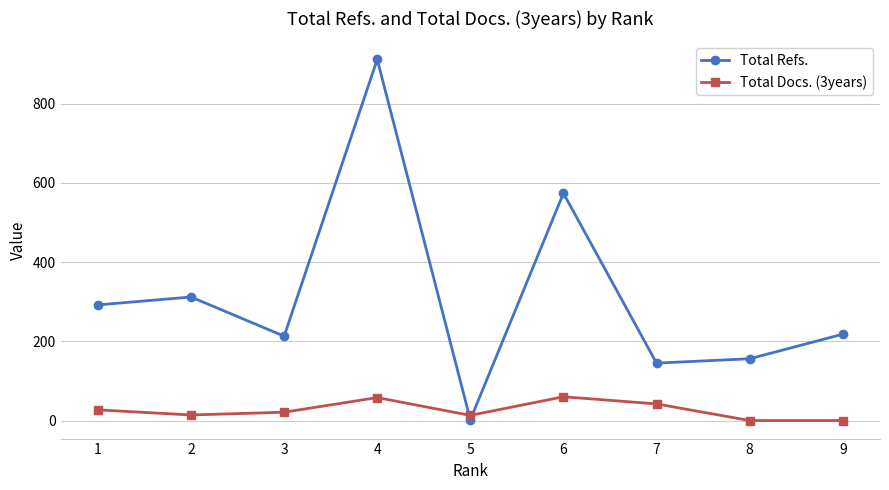

What are all the series names shown in the legend?

Total Refs., Total Docs. (3years)